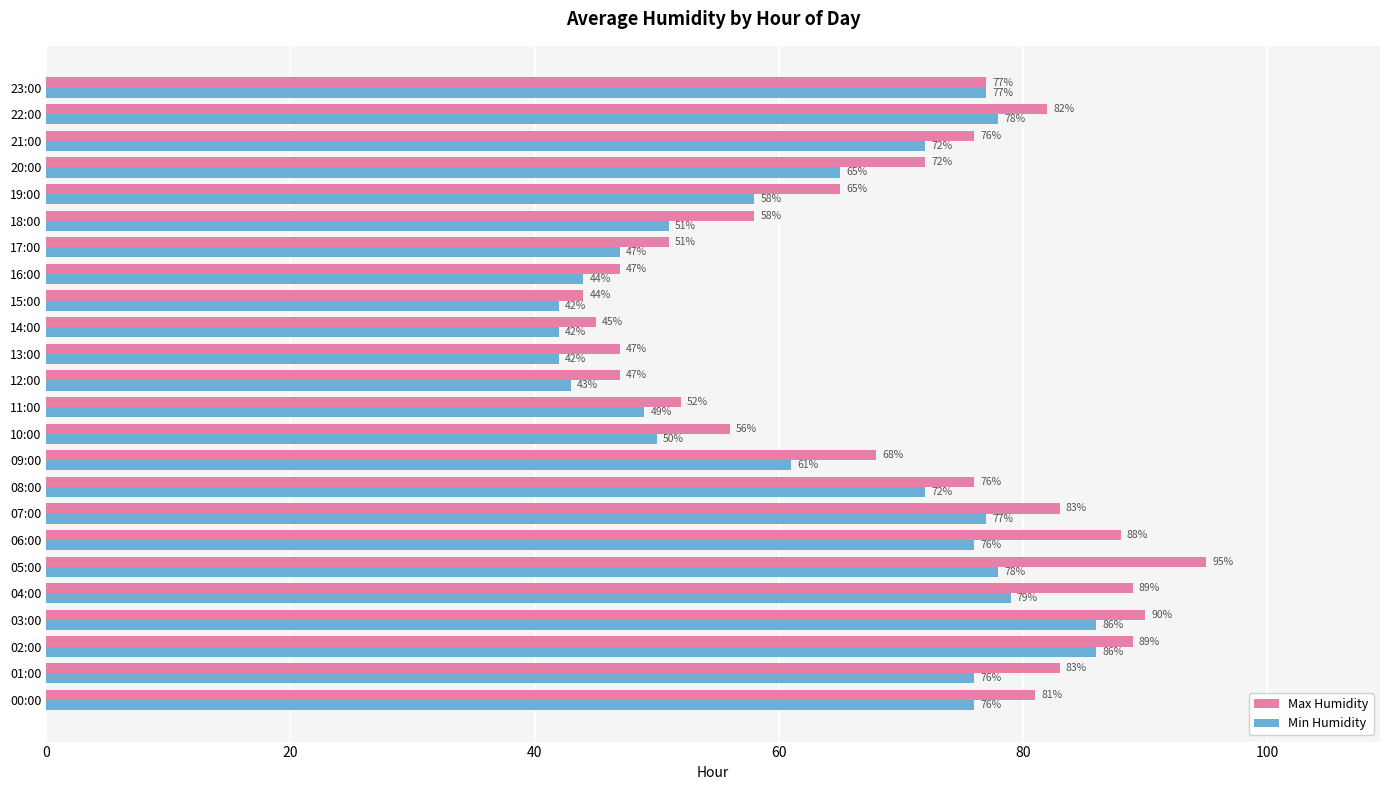

The value of Max Humidity at 11:00 is 52. True or false?

True